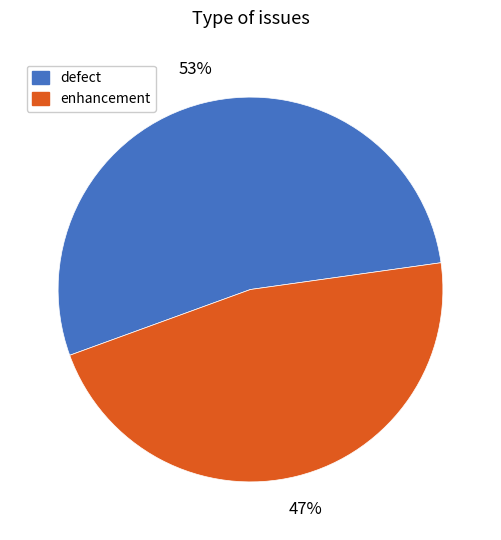

True or false: defect accounts for 53% of the total.

True